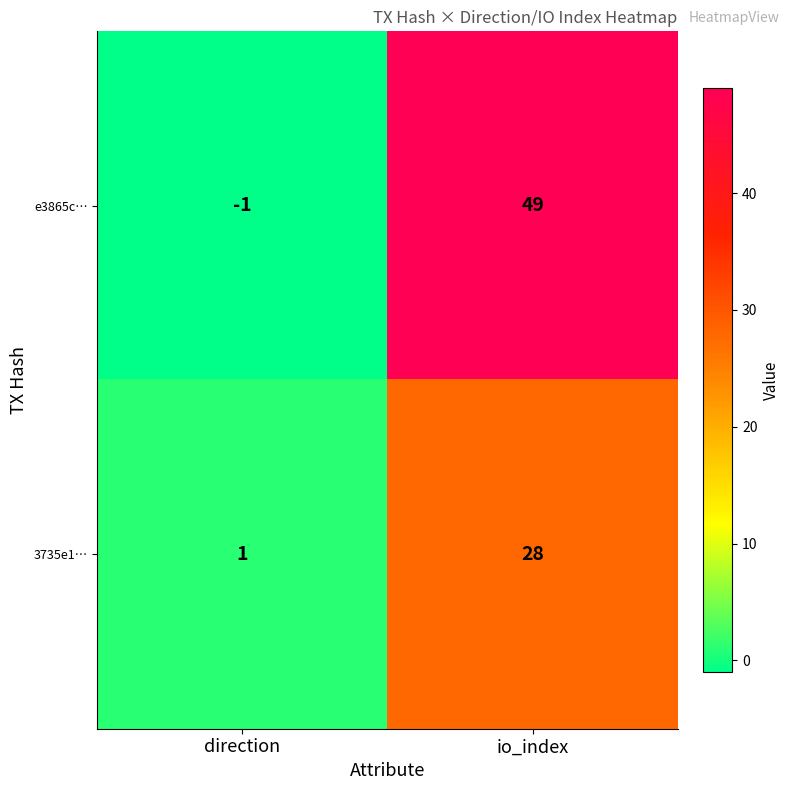

Reading right to left, extract all data points from this chart.

e3865c…: io_index=49	direction=-1
3735e1…: io_index=28	direction=1